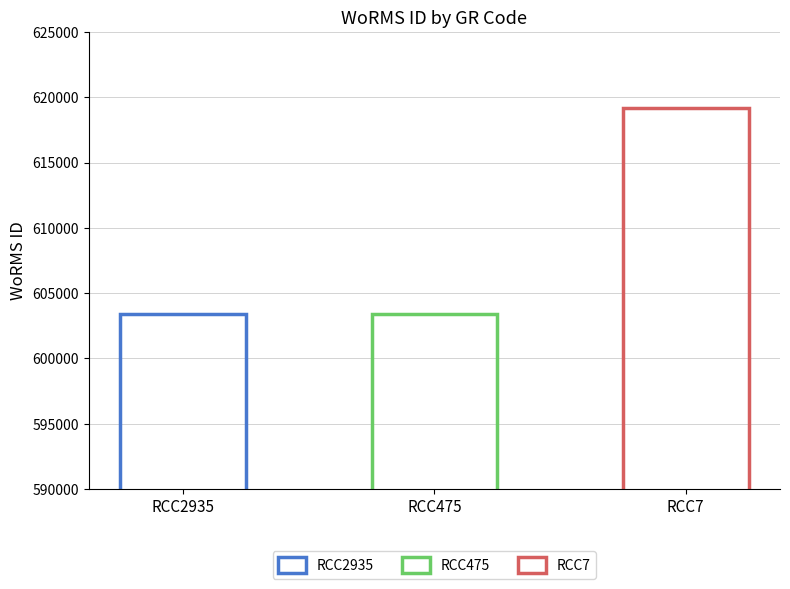

At which category does the chart reach its peak across all series?

RCC7